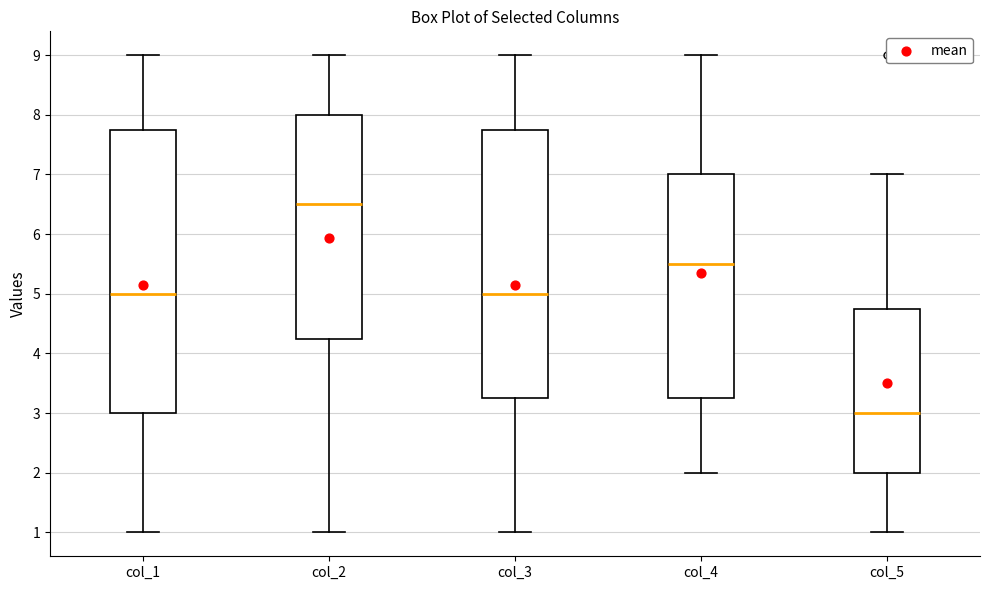

Where is the lower edge of the box for col_5 on the y-axis? The values are not printed on the chart, so give them approximately, as read against the axis.

2.0